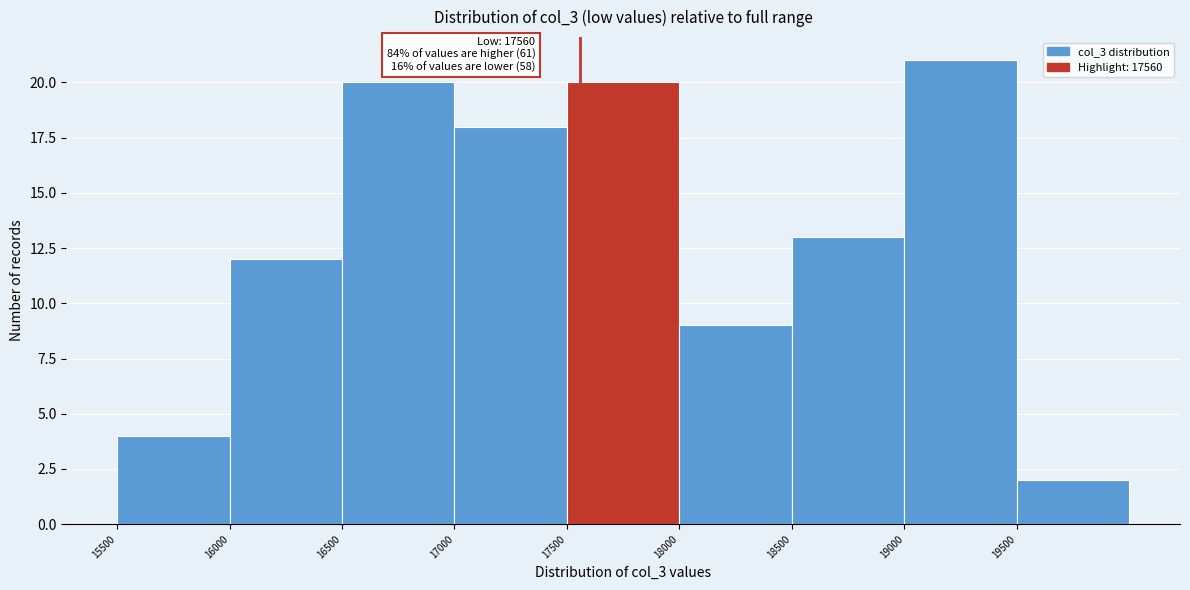

Over which range of the x-axis is the bar tallest?

19000 to 19500